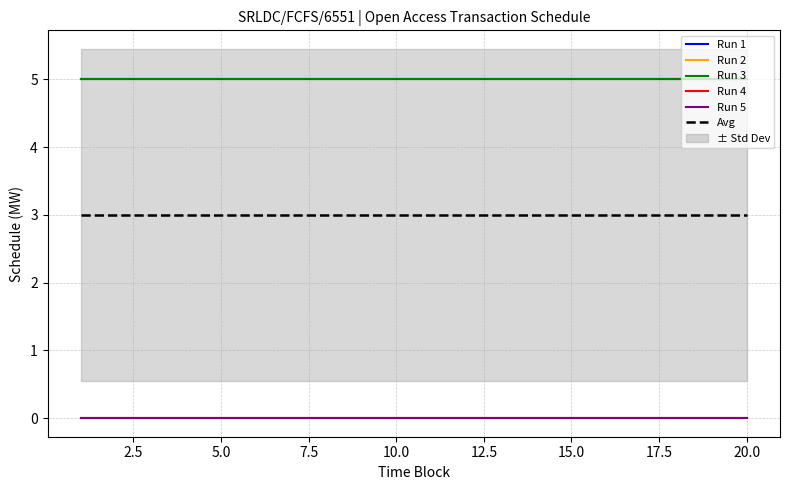

True or false: Avg has more than 1 interior local peaks.

False